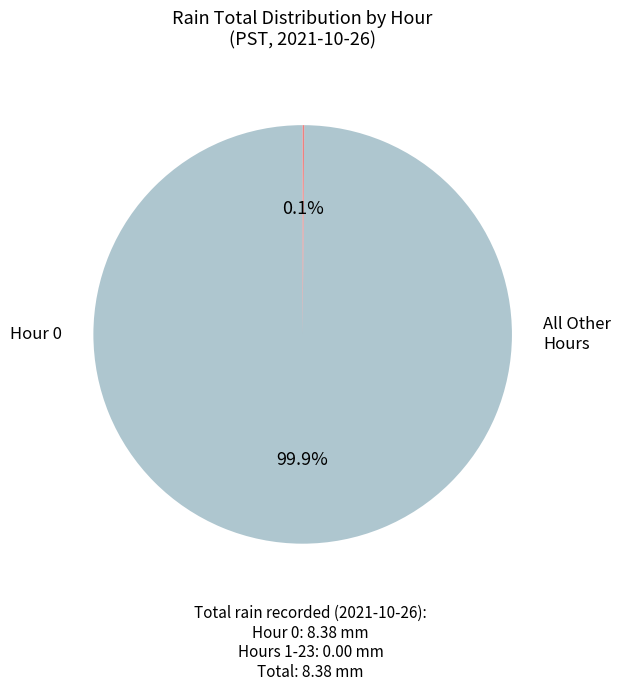

Is there a majority slice in this chart?

Yes